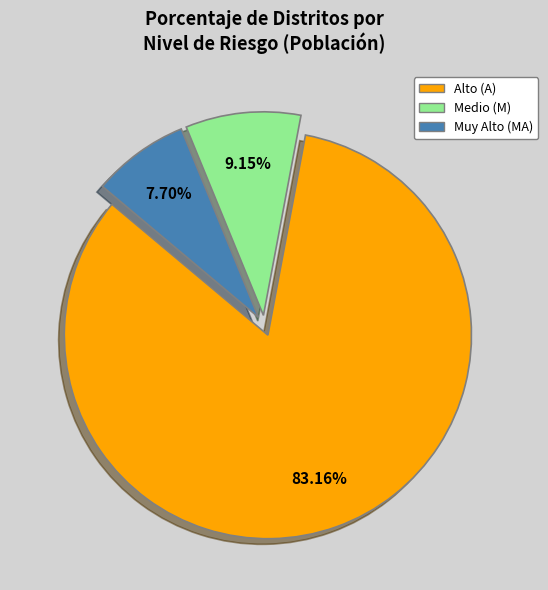

Count the number of slices in the pie.

3